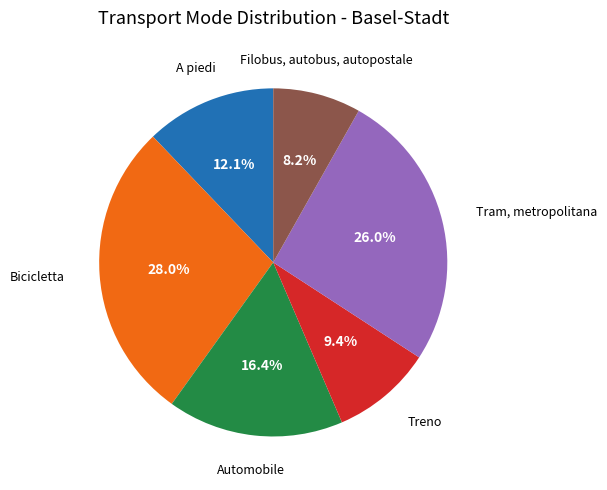

To the nearest percent, what portion does Bicicletta represent?

28%